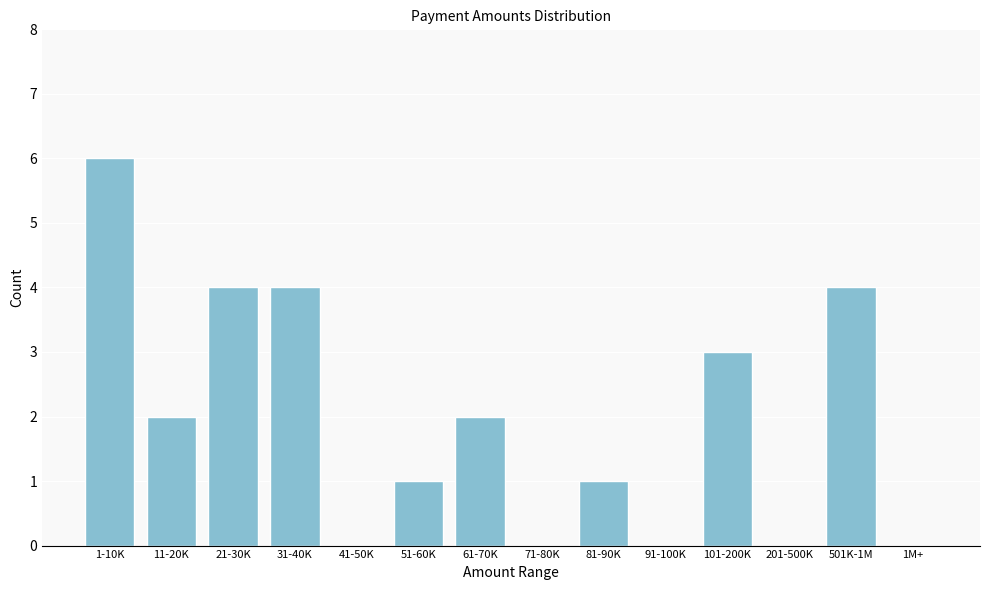

Reading right to left, list all the values displayed in this chart.

1M+=0	501K-1M=4	201-500K=0	101-200K=3	91-100K=0	81-90K=1	71-80K=0	61-70K=2	51-60K=1	41-50K=0	31-40K=4	21-30K=4	11-20K=2	1-10K=6